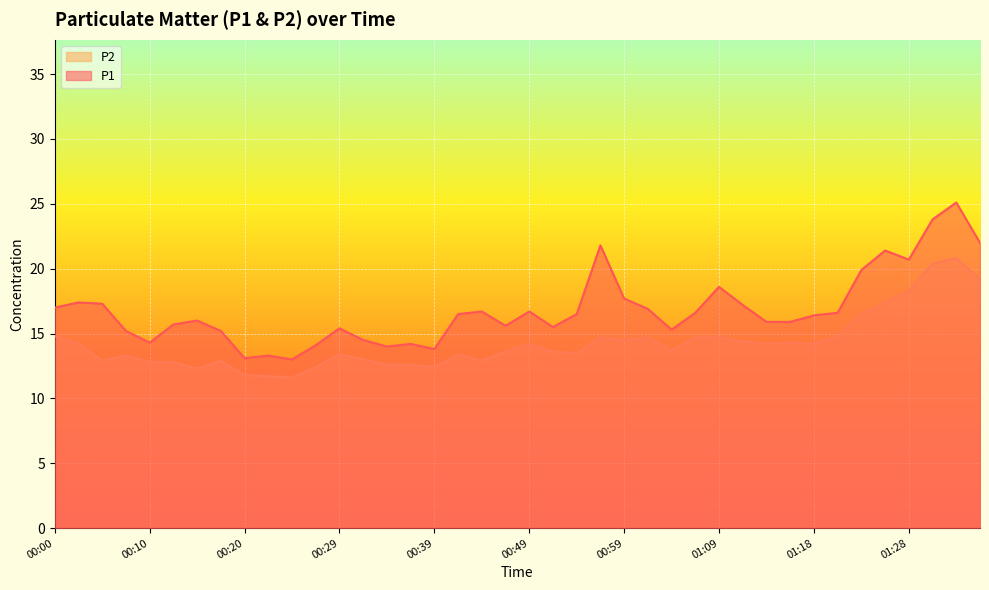

What is the average value of the P2 series?

14.3